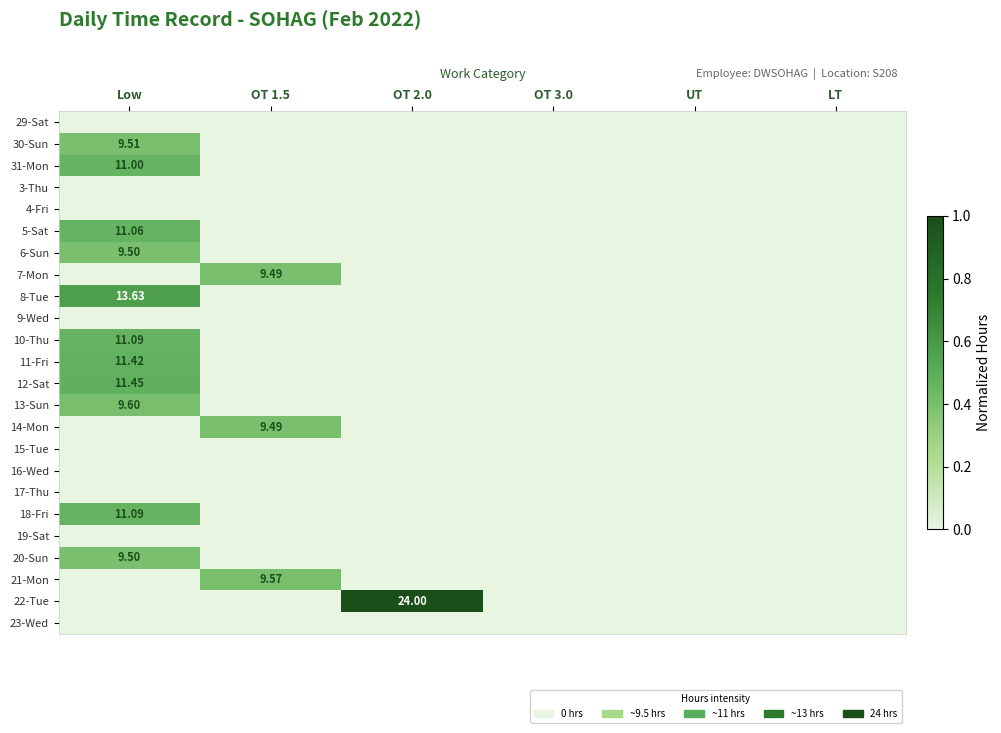

Is it true that 30-Sun equals -0.2 at LT?

False